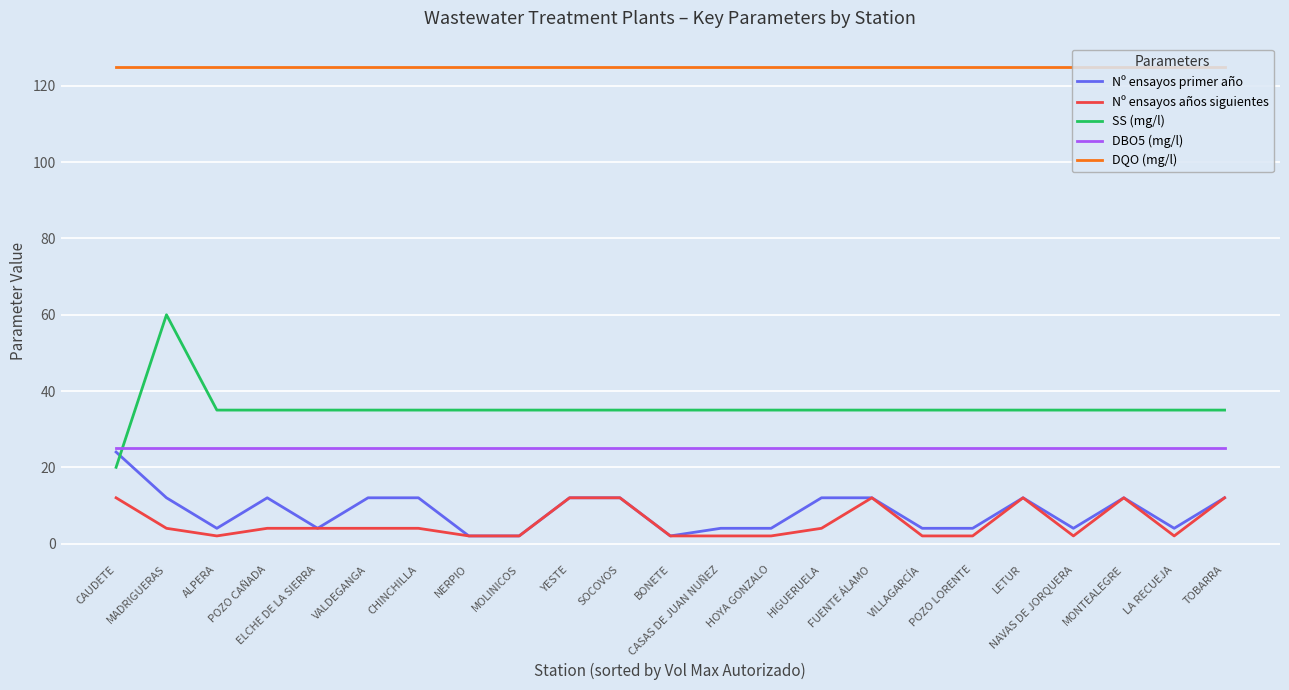

Which series has the largest range (max minus min)?

SS (mg/l)